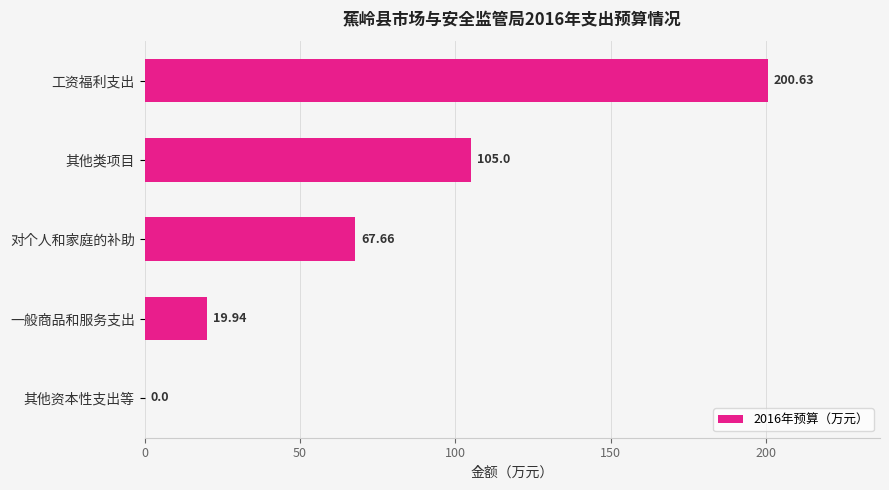

What is the sum of all values?

393.2